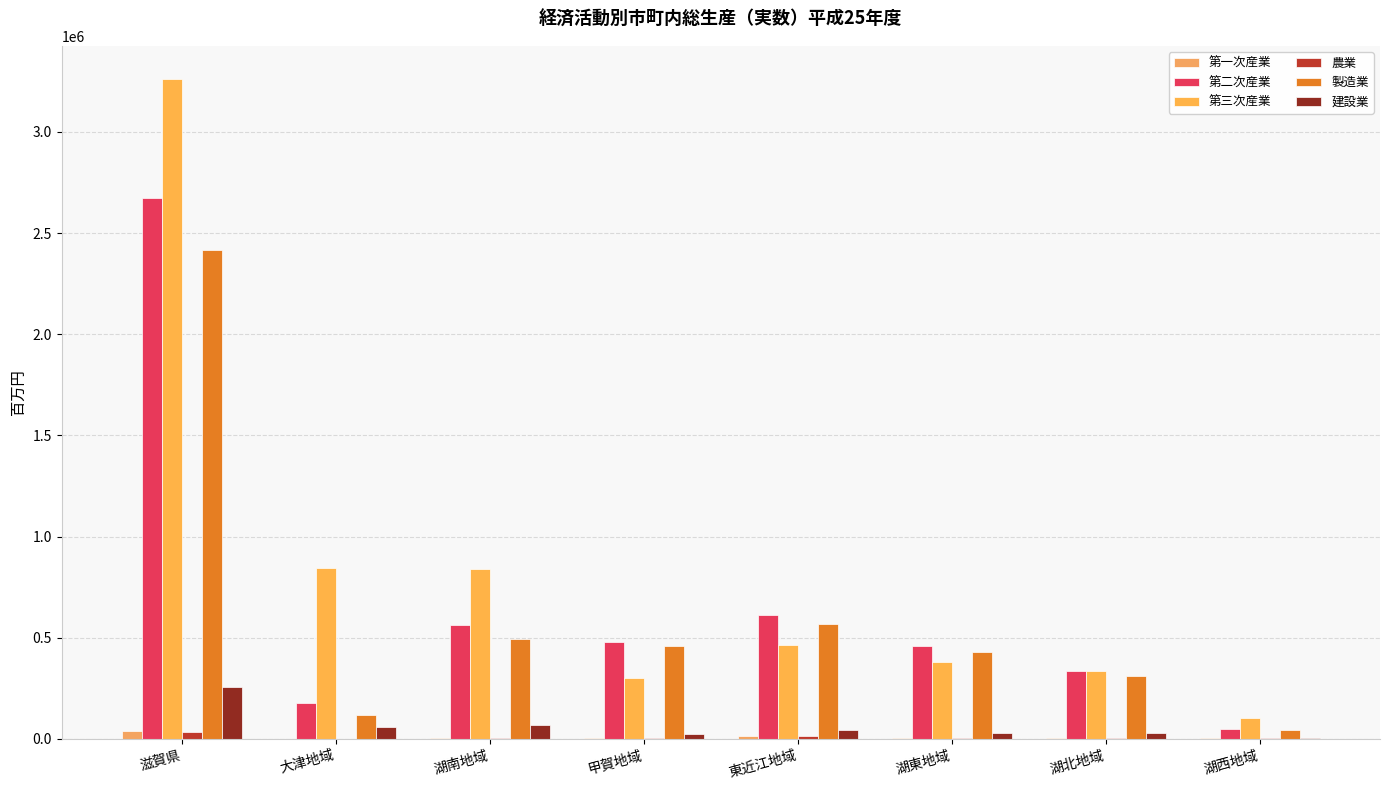

The value of 農業 at 湖西地域 is 4863. True or false?

False